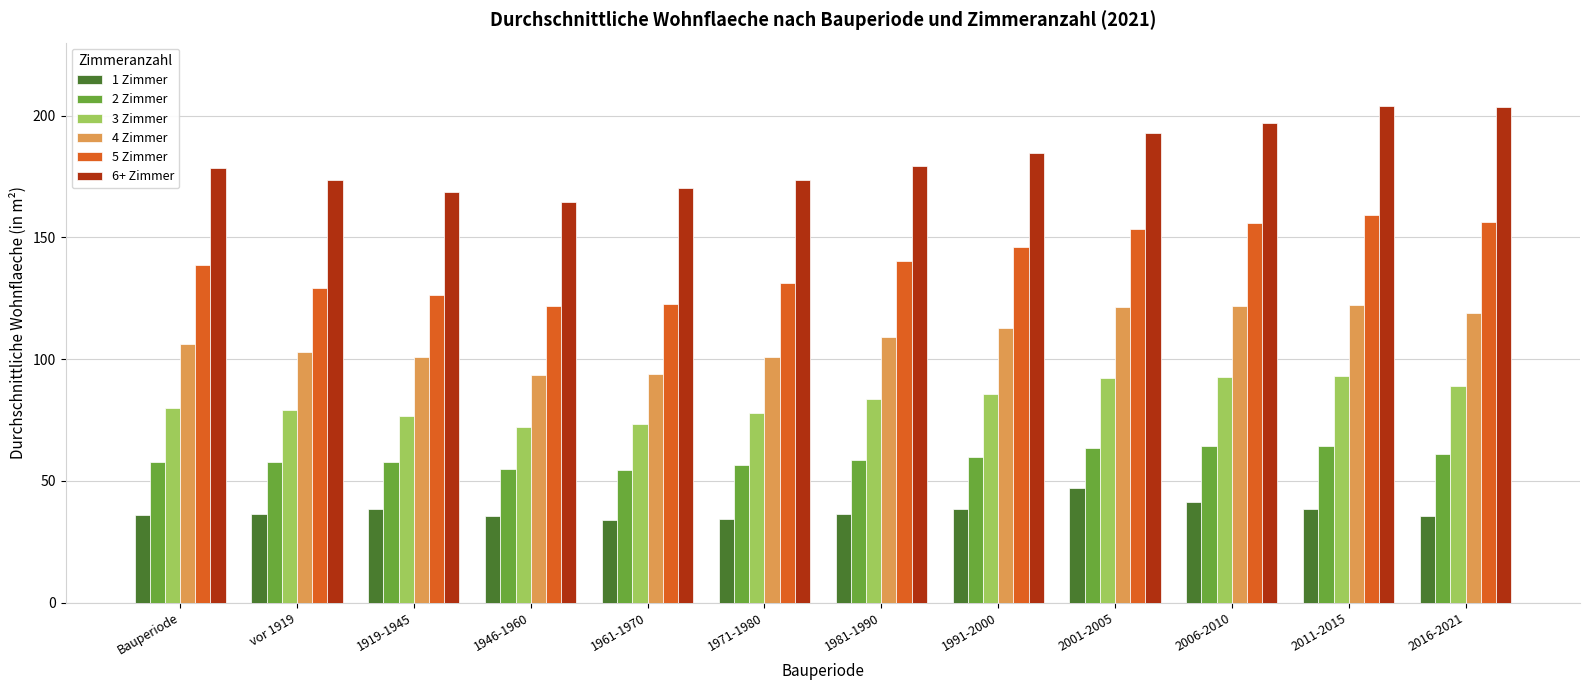

How many data points in 5 Zimmer are less than 140?

6